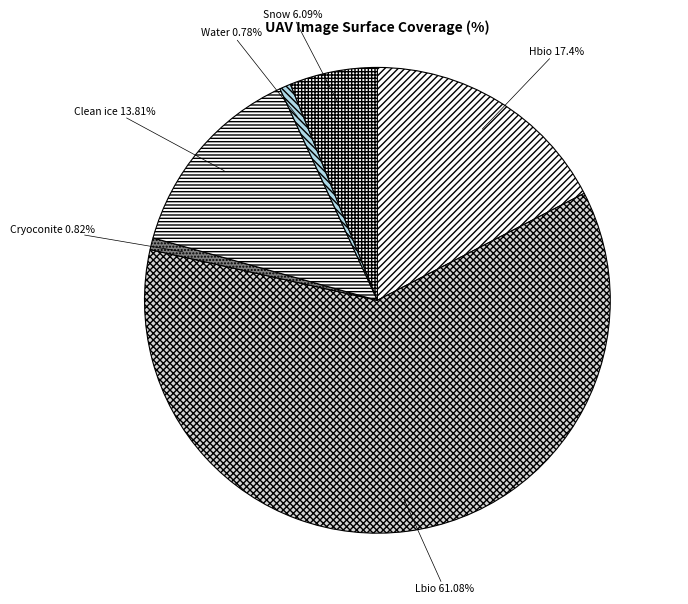

To the nearest percent, what portion does Clean ice represent?

14%